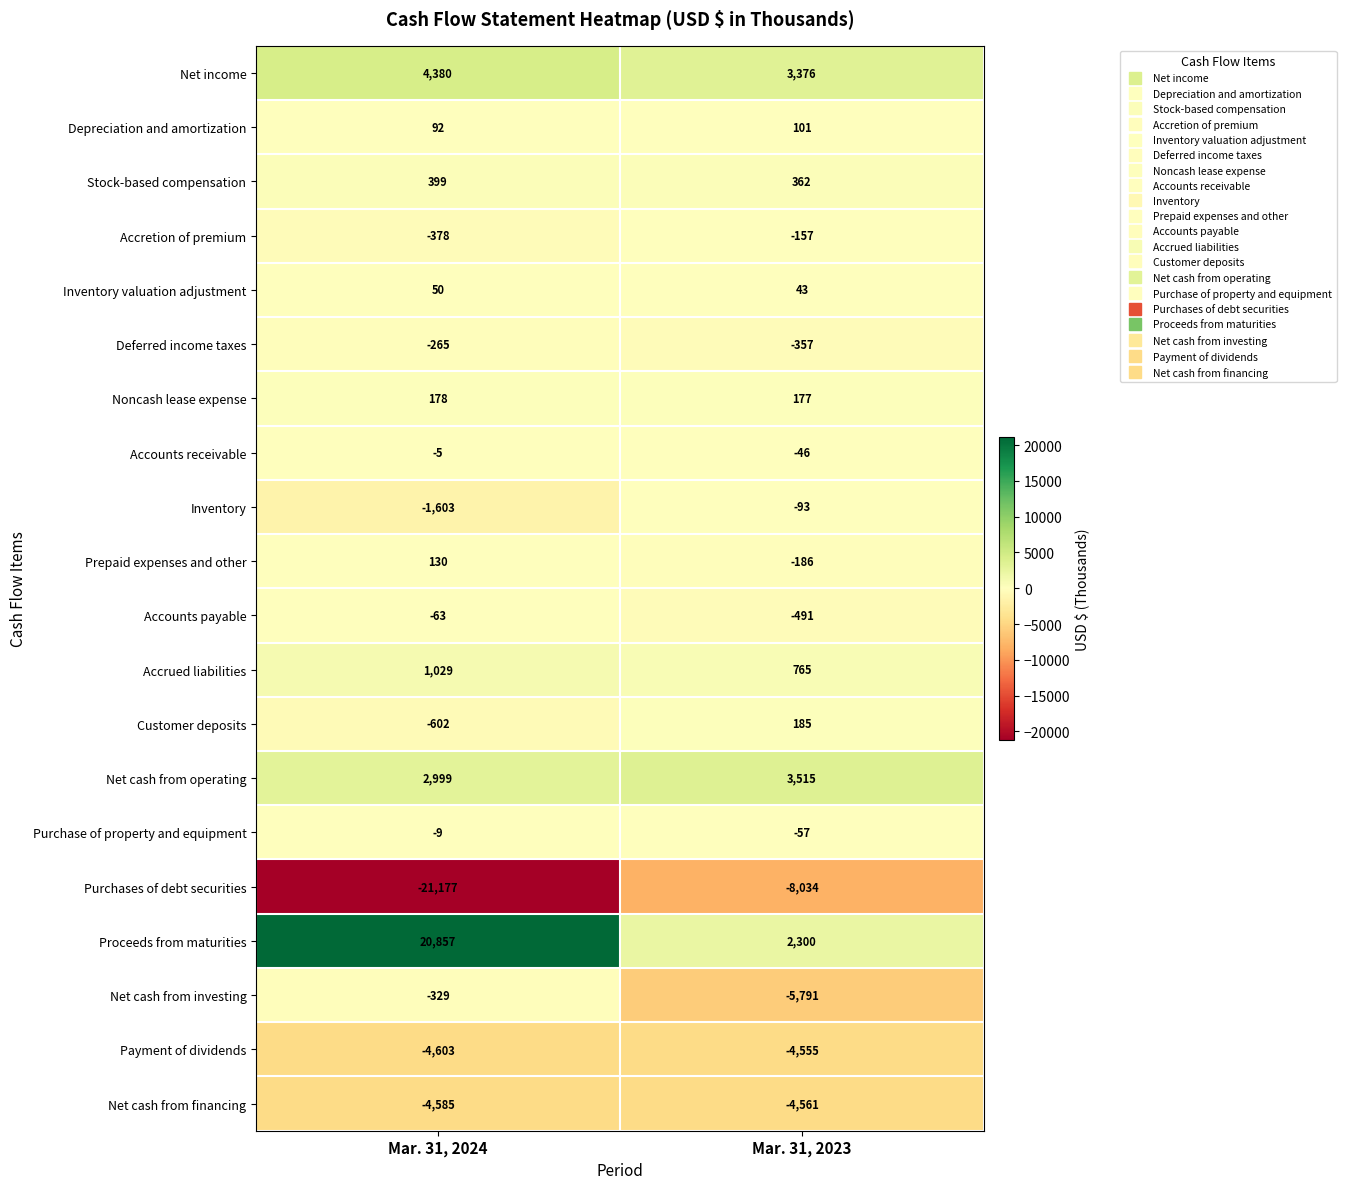

What value does the Inventory series have at Mar. 31, 2023, to the nearest 50?

-100